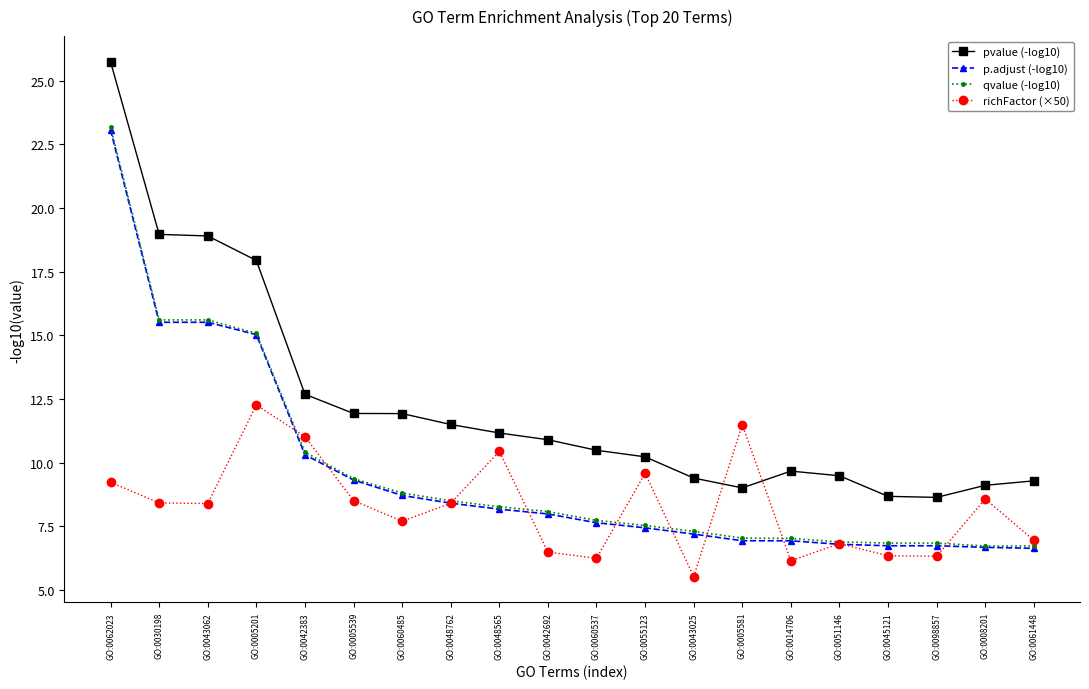

How many data points in richFactor (×50) are less than 8?

9